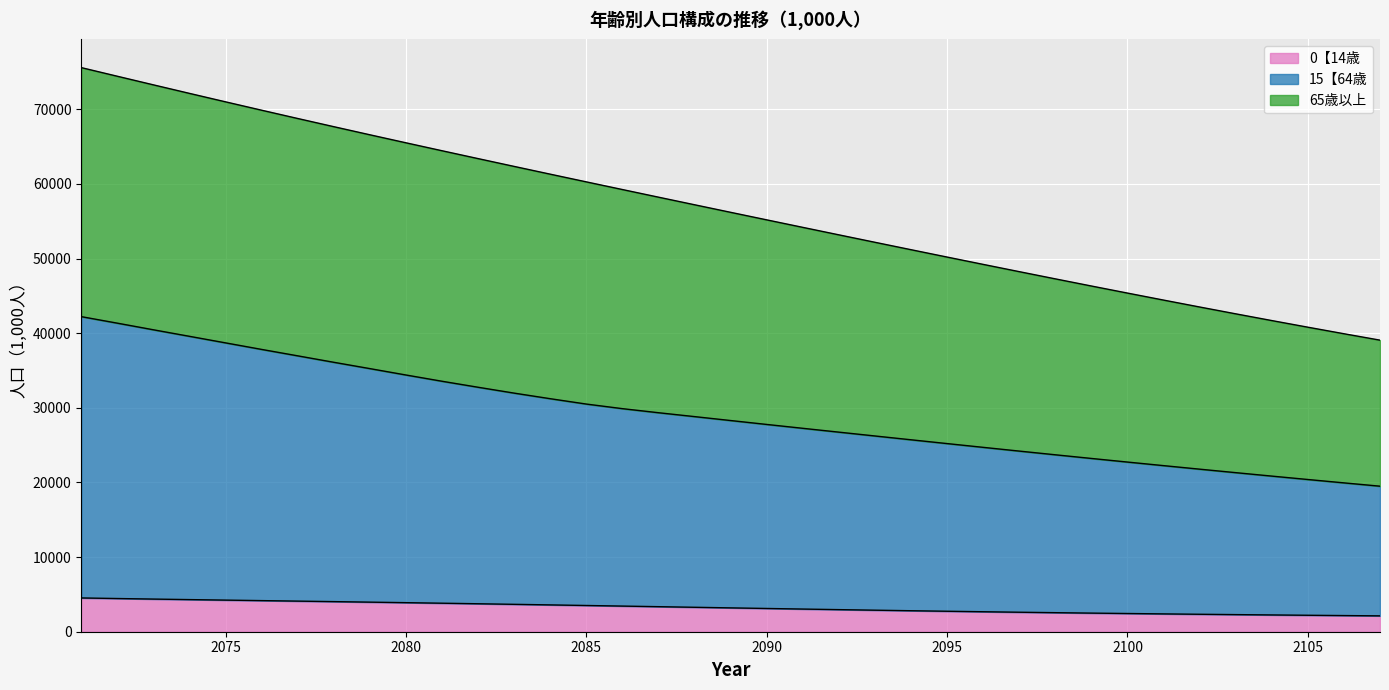

How many values in the 0【14歳 series exceed 3195?

19